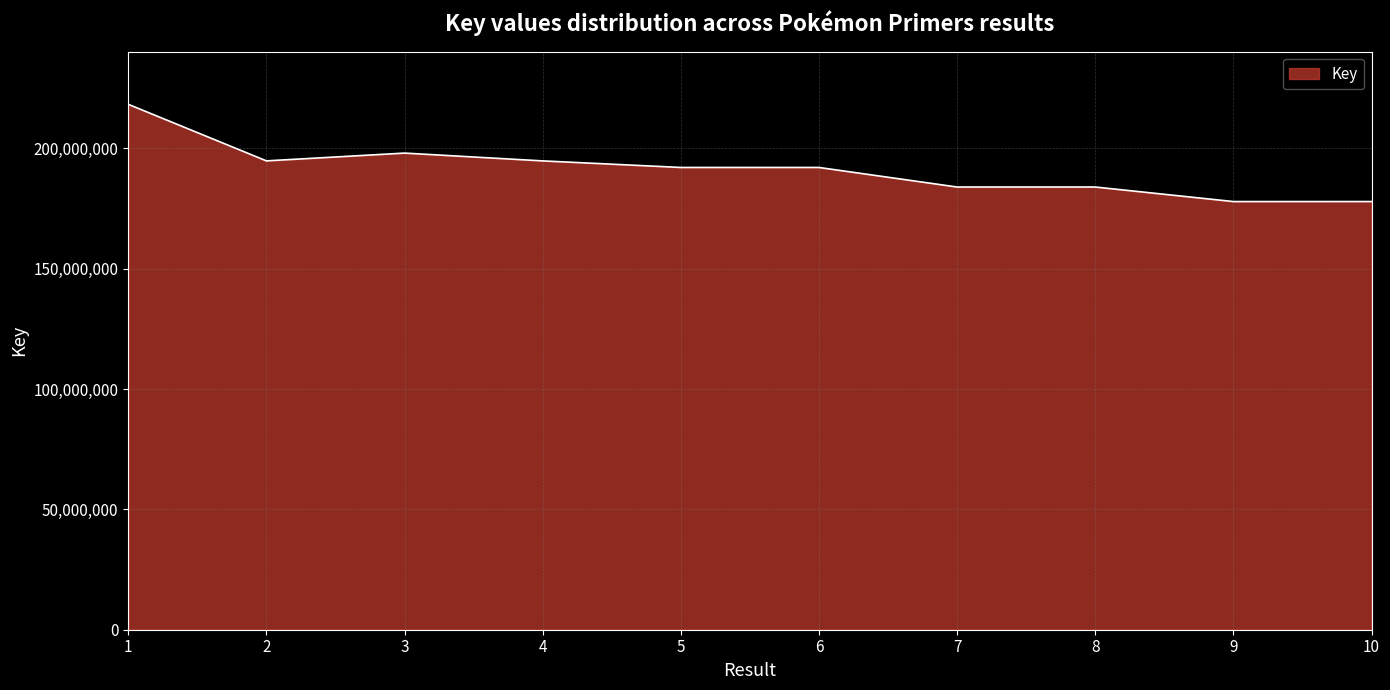

What is the ratio of the value at 1 to the value at 8?

1.2